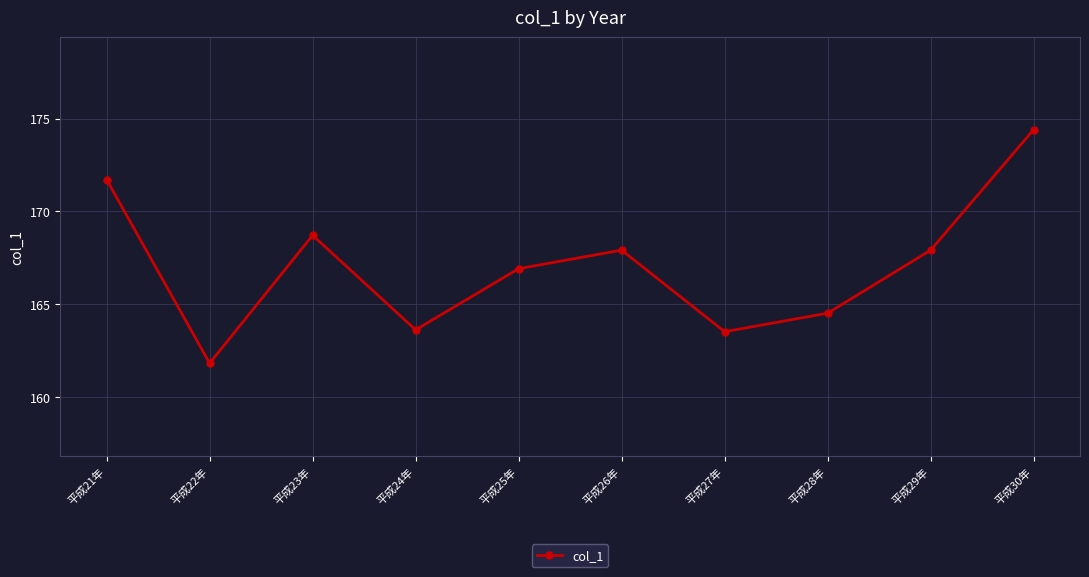

How many data points are less than 167?

5